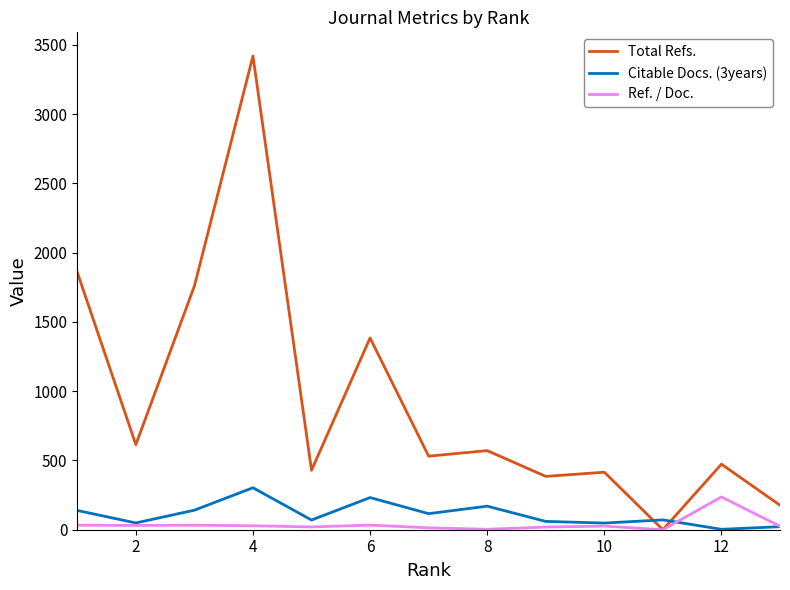

Which series has the widest spread of values?

Total Refs.